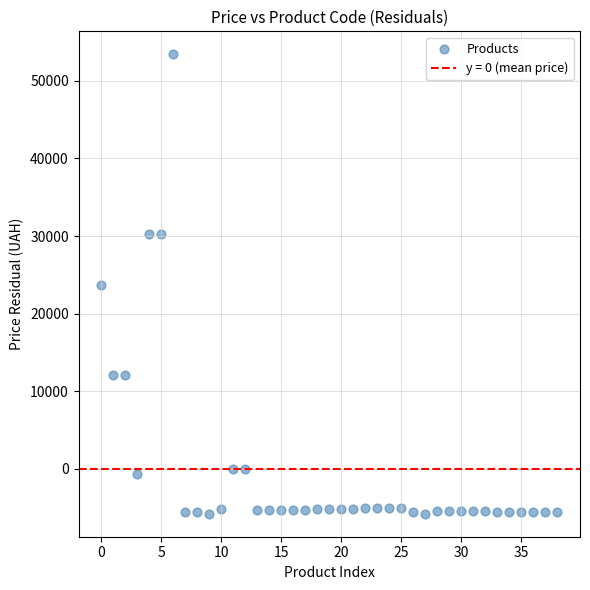

What is the range of Y values (max minus min)?

59174.3